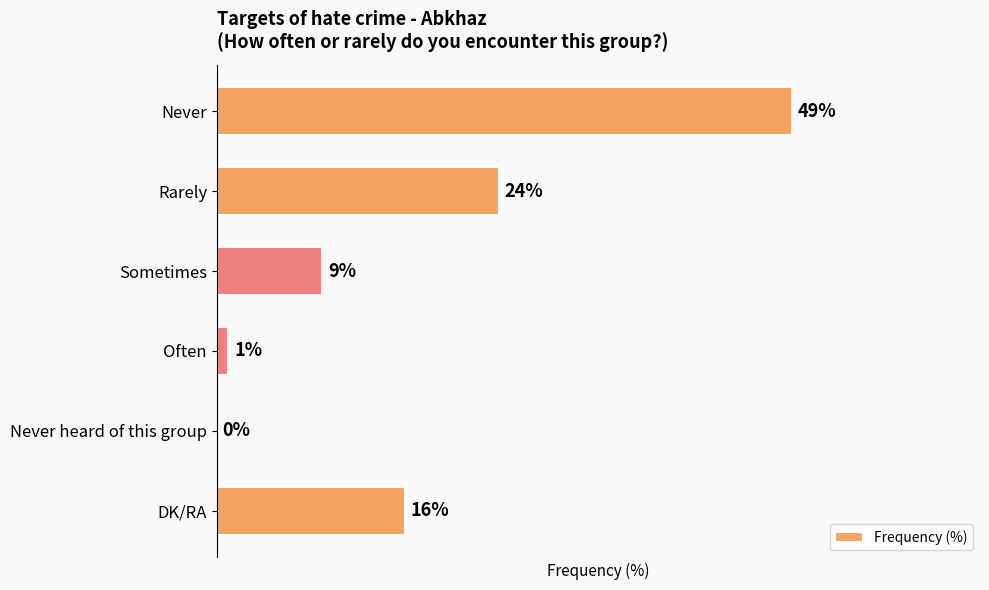

Where is the data nearest to the value 24?

Rarely